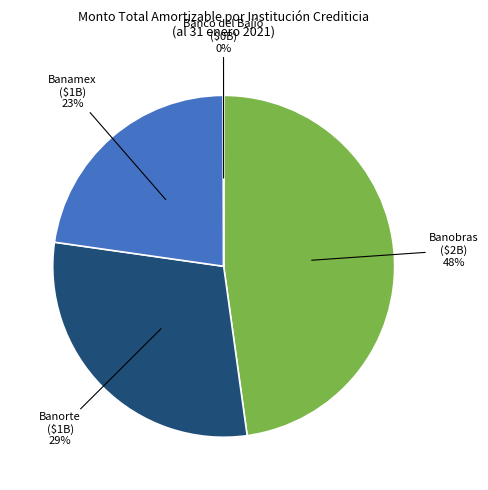

Is the sum of Banorte and Banamex greater than half?

Yes